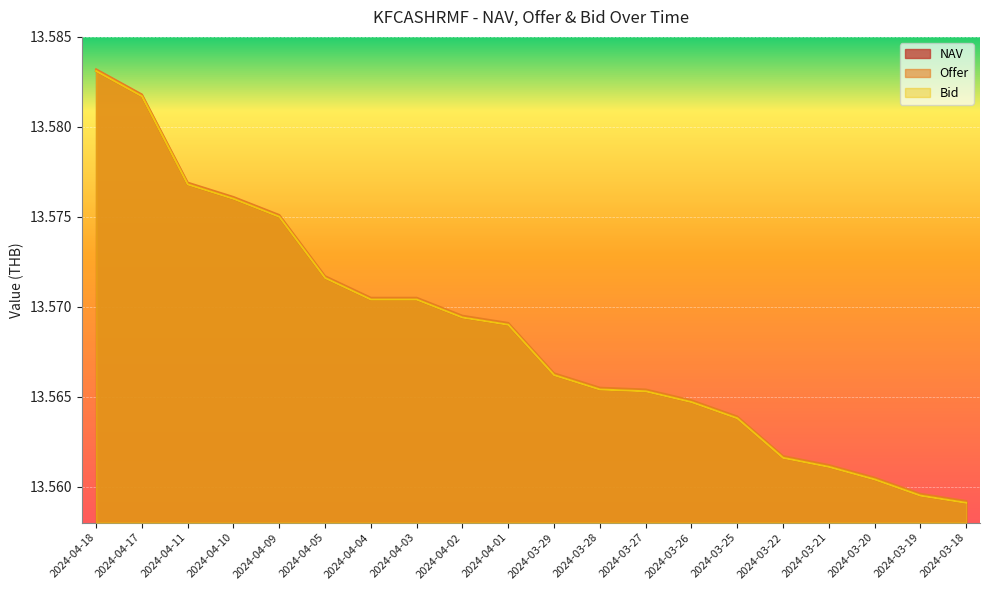

What value does the Offer series have at 2024-03-27?

13.6